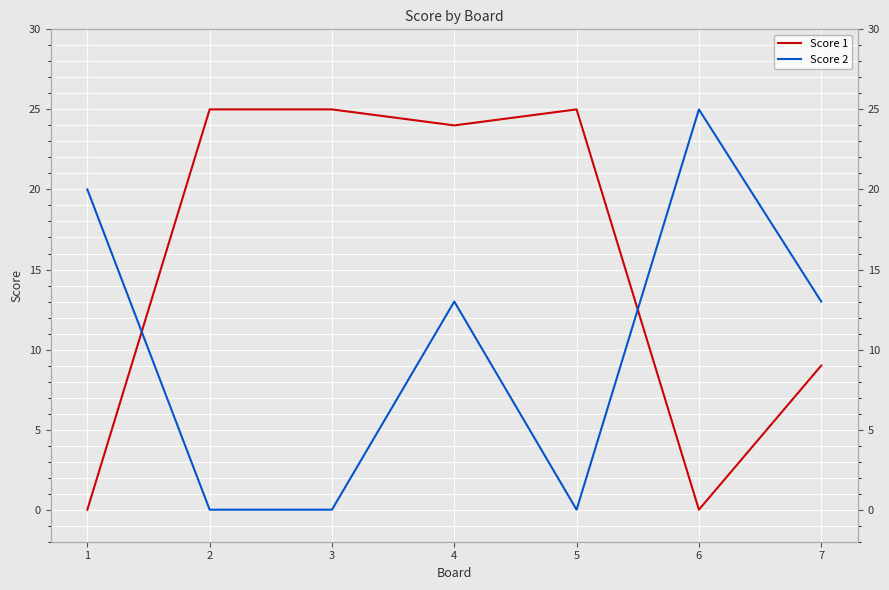

At which category is the sum across all series the highest?

4